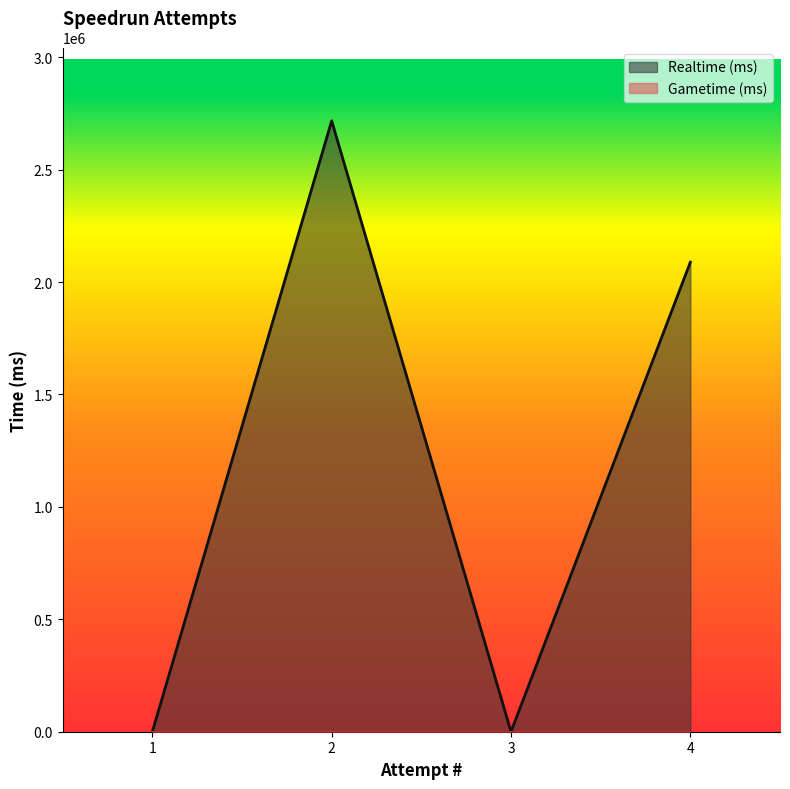

How many points are higher than both their immediate neighbors (excluding endpoints)?

1